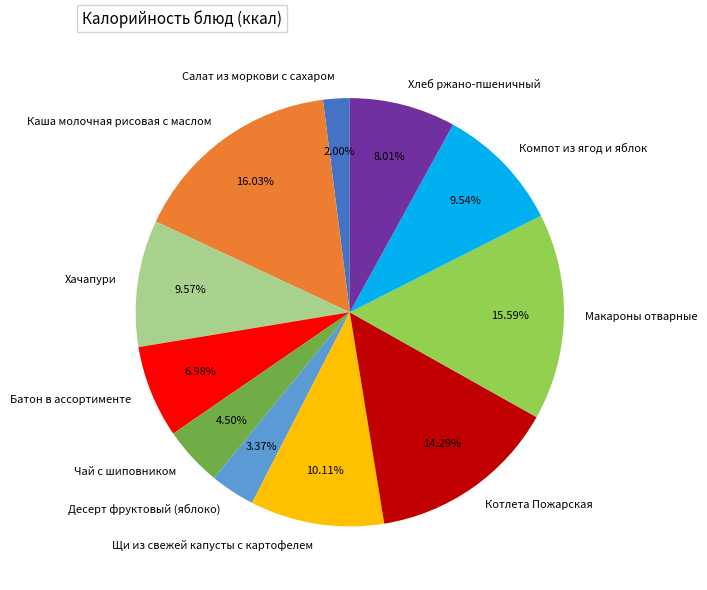

To the nearest percent, what is the combined percentage of Десерт фруктовый (яблоко) and Хлеб ржано-пшеничный?

11%